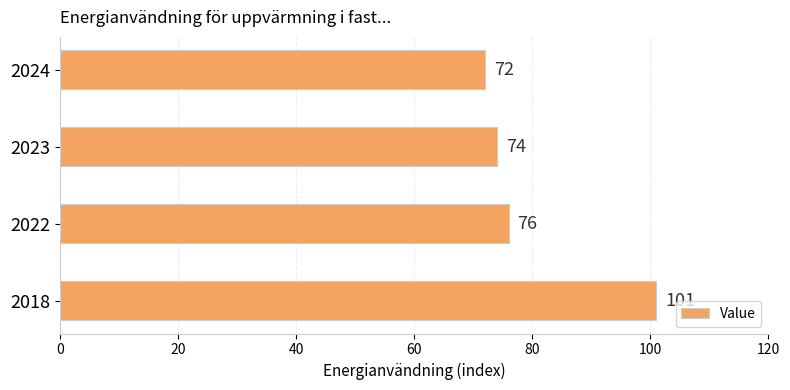

What is the difference between the maximum and minimum values?

29